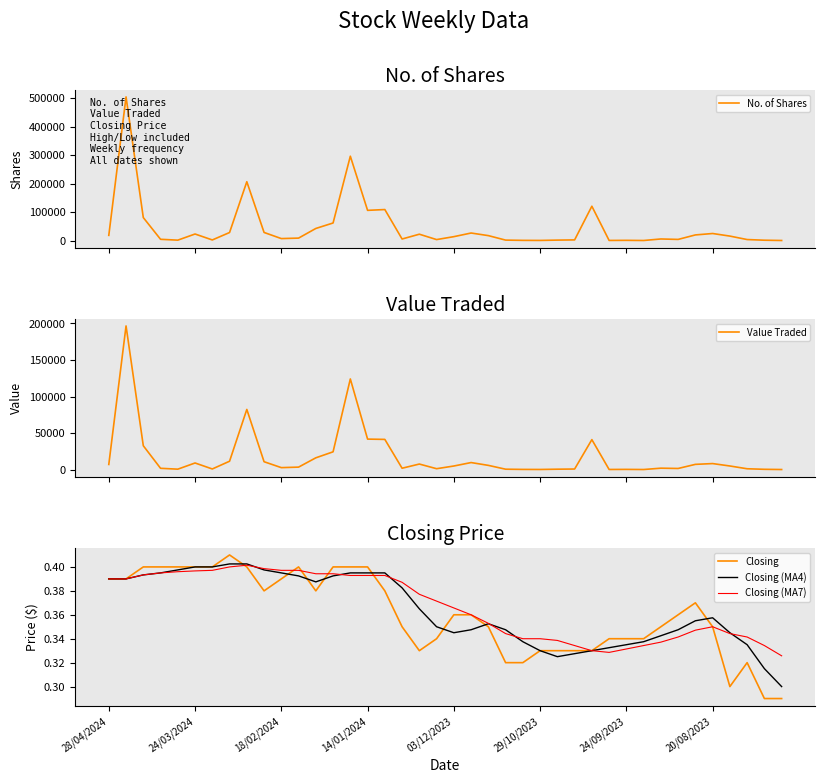

True or false: No. of Shares and Closing cross at least once.

False